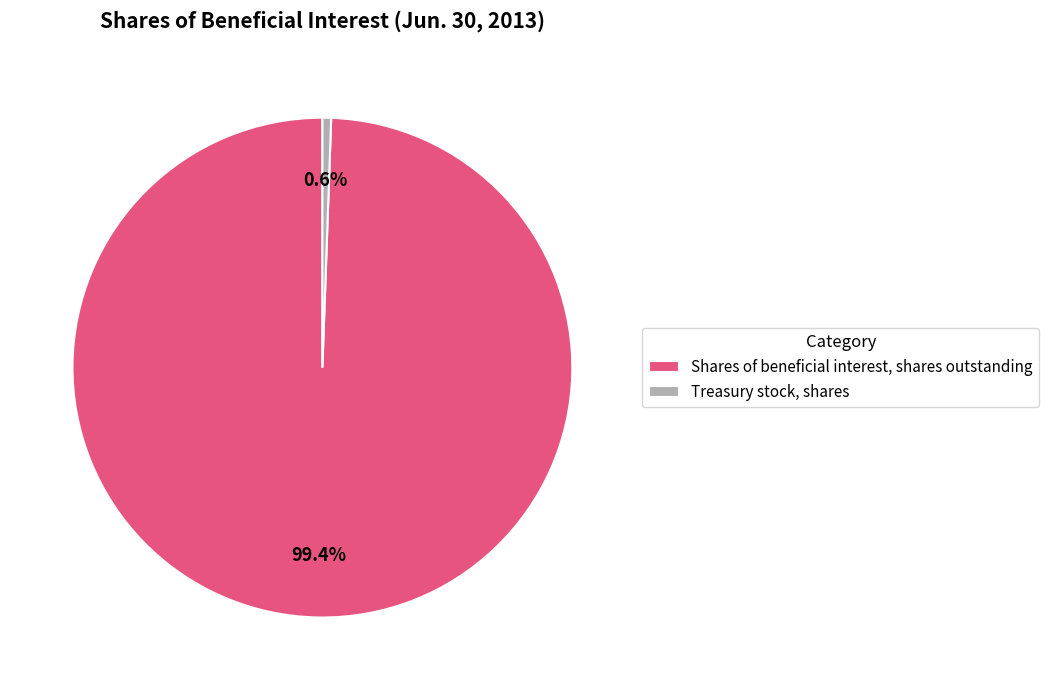

To the nearest percent, what portion does Treasury stock, shares represent?

1%